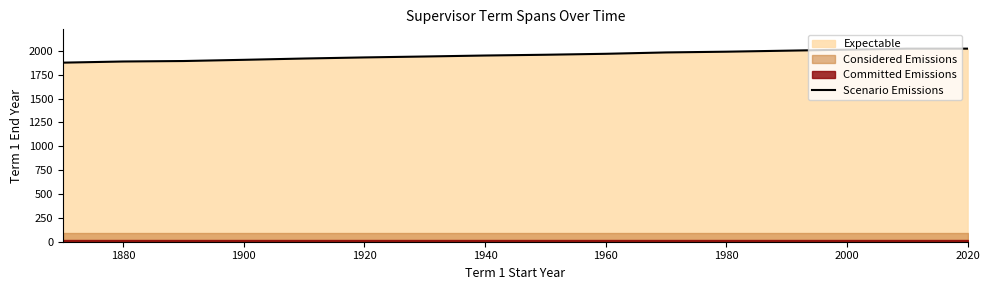

The value of Scenario Emissions at 1980 is 1991.0. True or false?

True